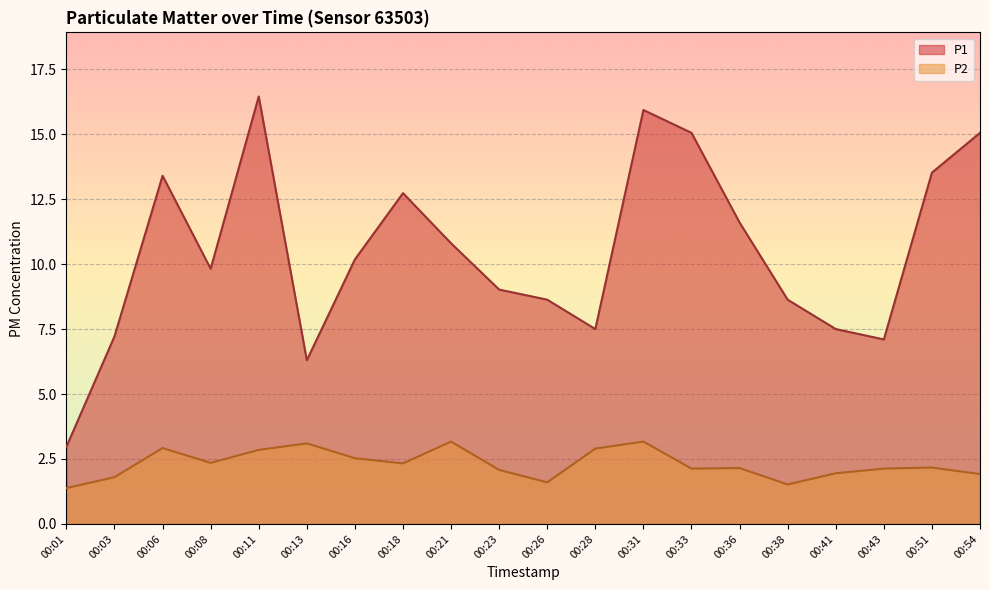

Where is the first local maximum for P2?

00:06